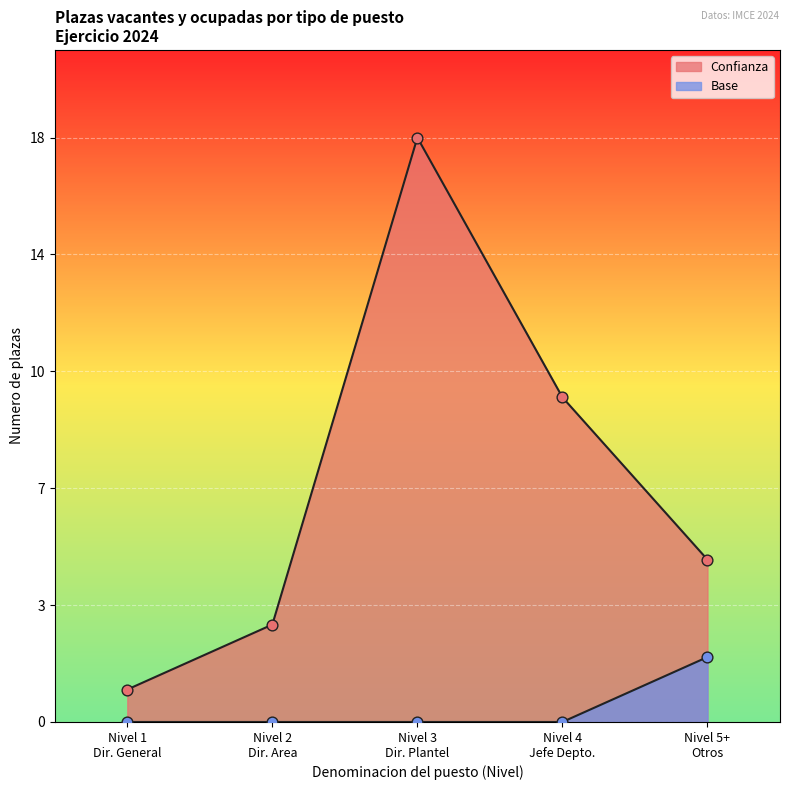

What are all the series names shown in the legend?

Confianza, Base